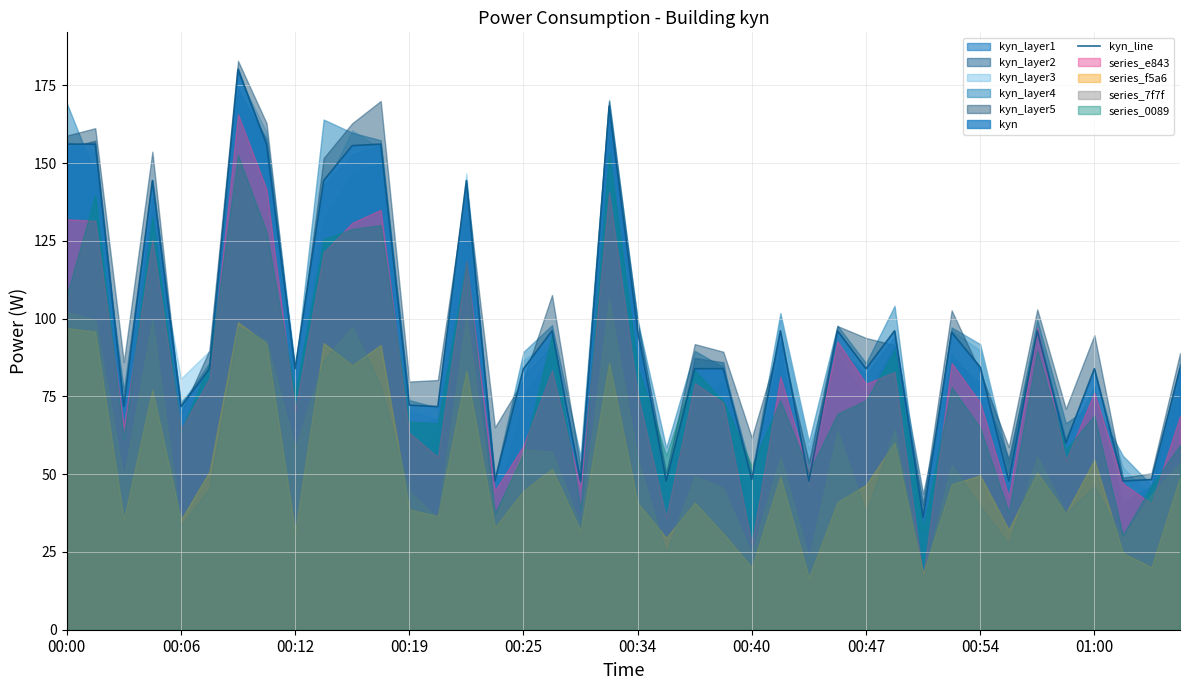

How many interior local peaks (higher than both neighbors) does the data have?

12